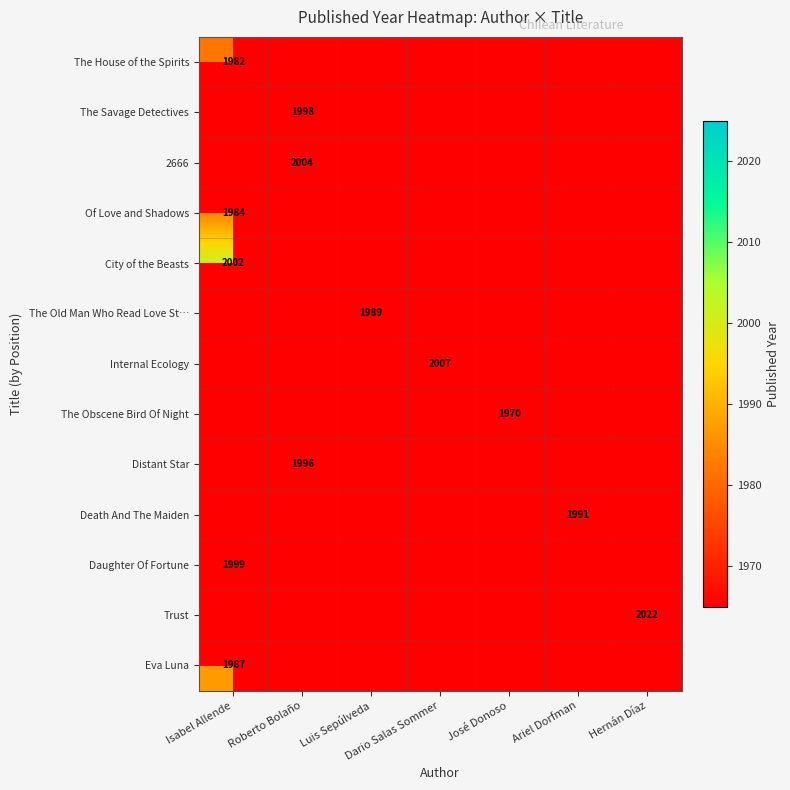

Is it true that The House of the Spirits equals 1044 at Isabel Allende?

False